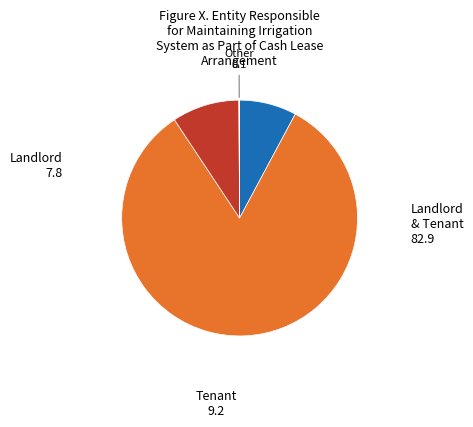

Do Landlord & Tenant and Tenant together represent more than half of the pie?

Yes